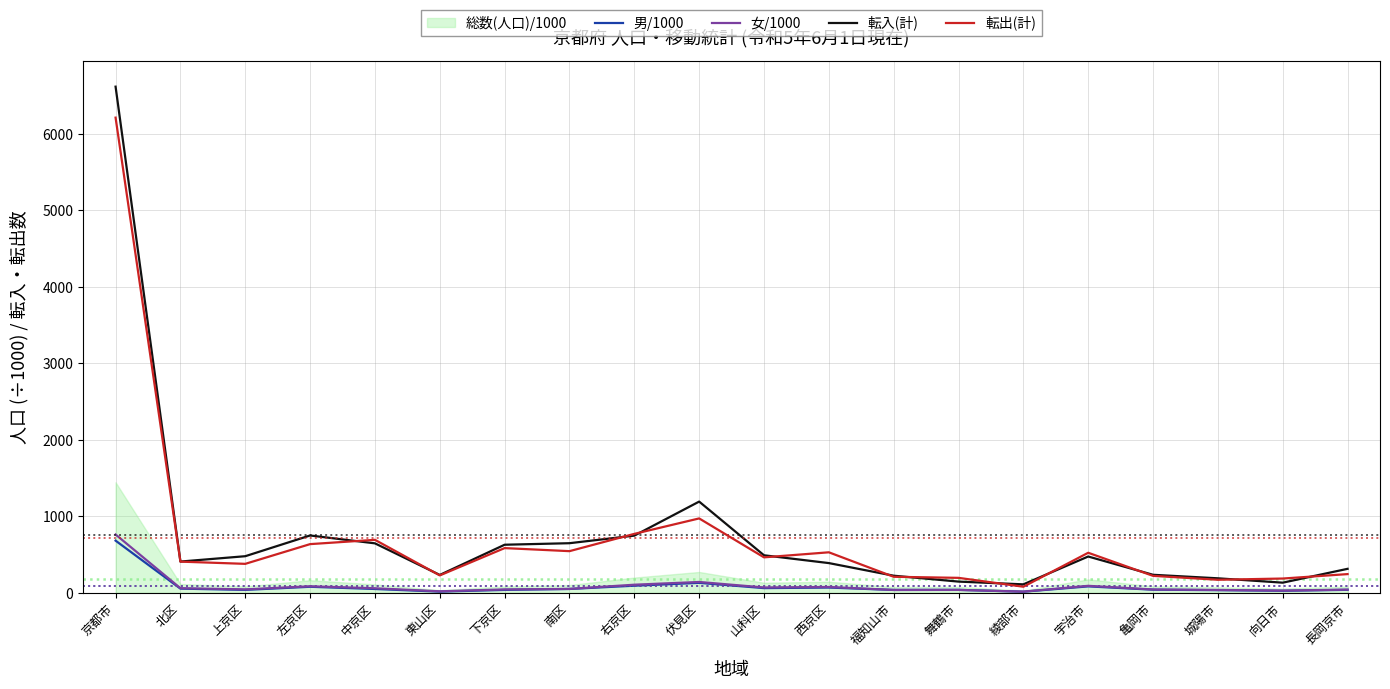

How many interior local valleys does the 転入(計) series have?

4